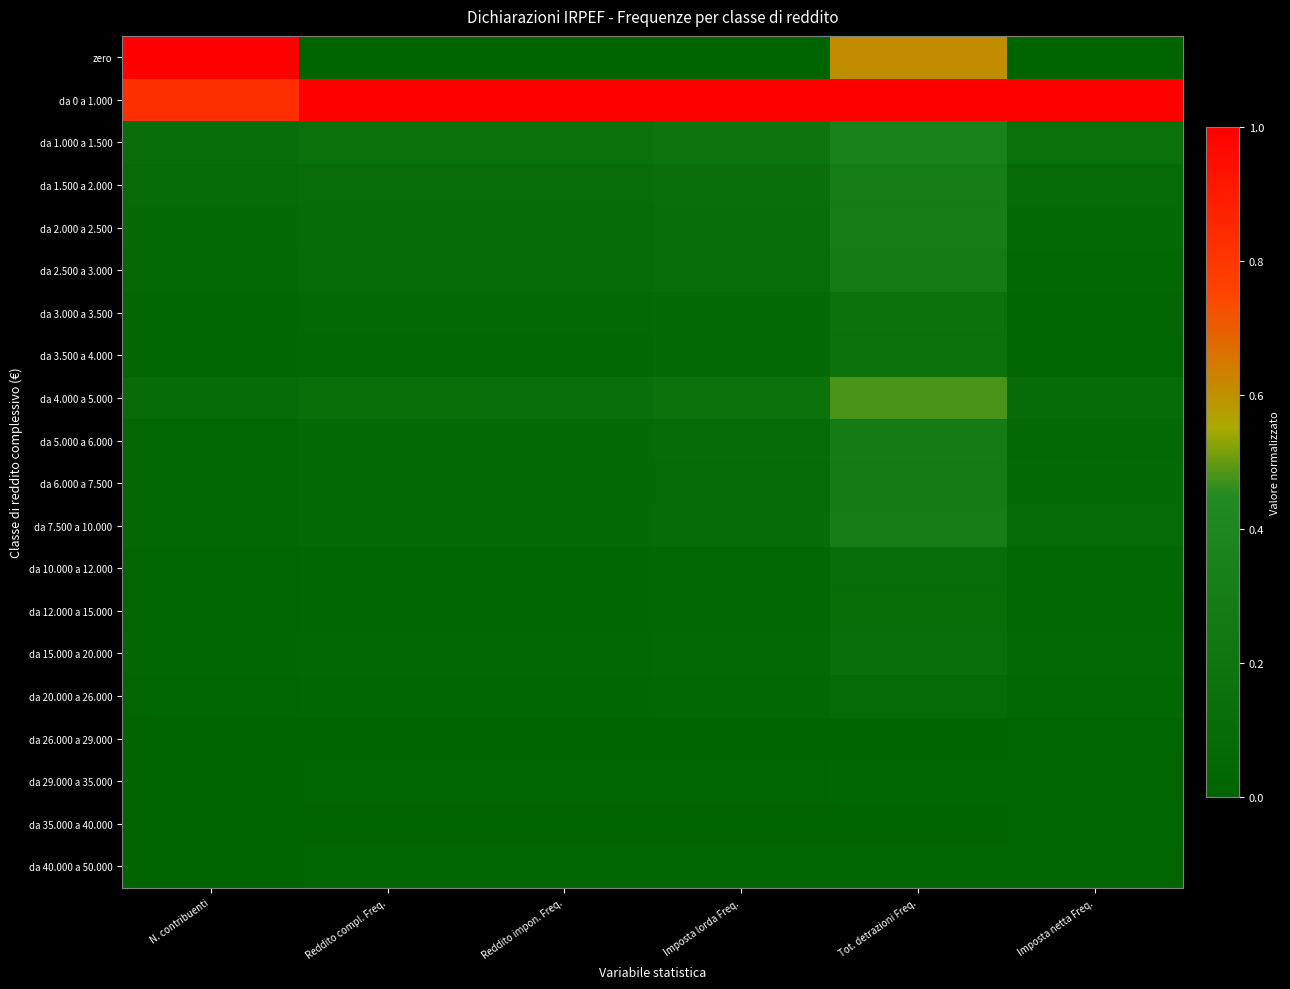

What is the total value across all series at N. contribuenti?

2.6